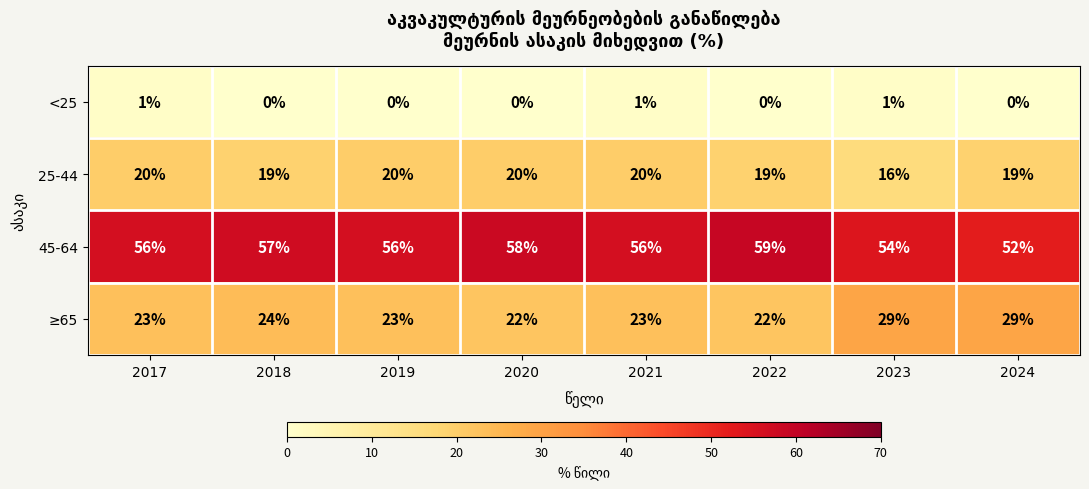

Between 2019 and 2024, which series saw the biggest shift?

≥65